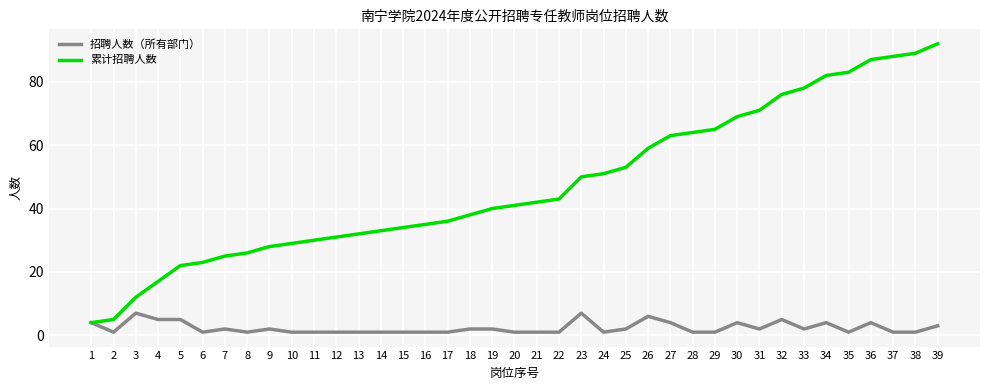

Which label corresponds to the largest value in the chart?

39